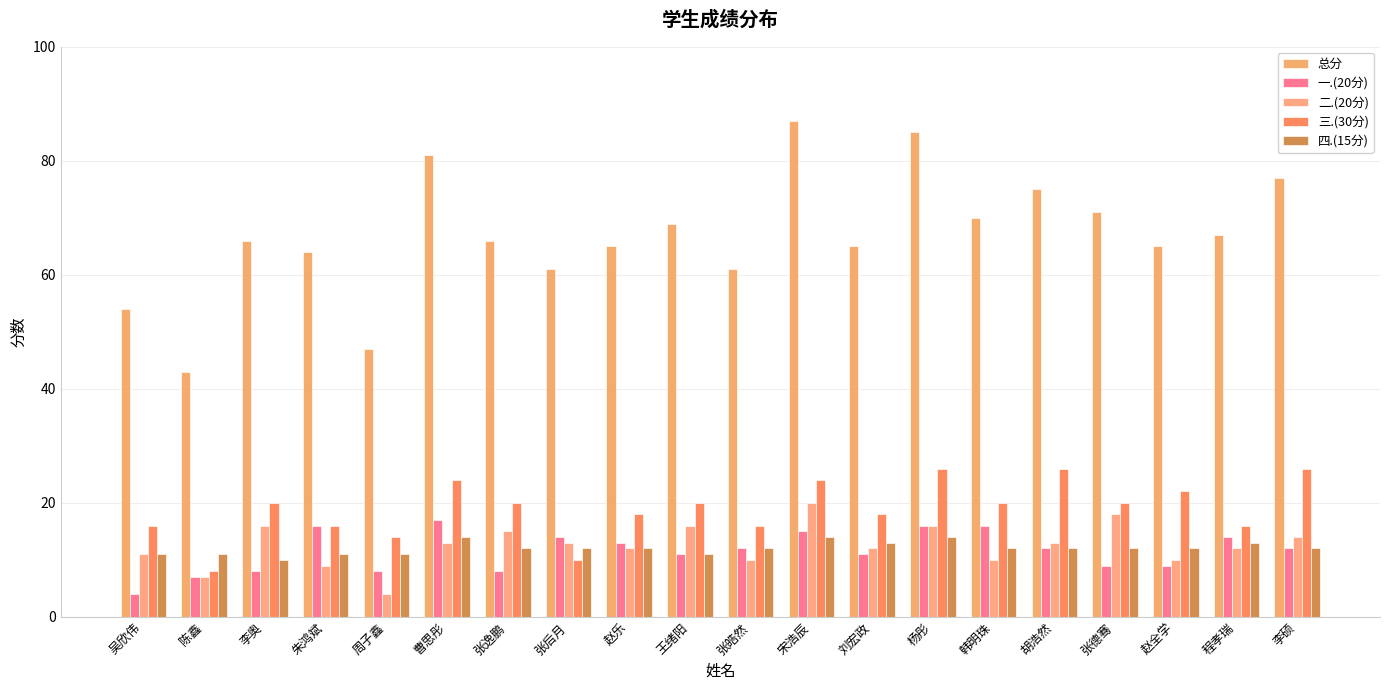

The value of 一.(20分) at 赵全学 is 4. True or false?

False